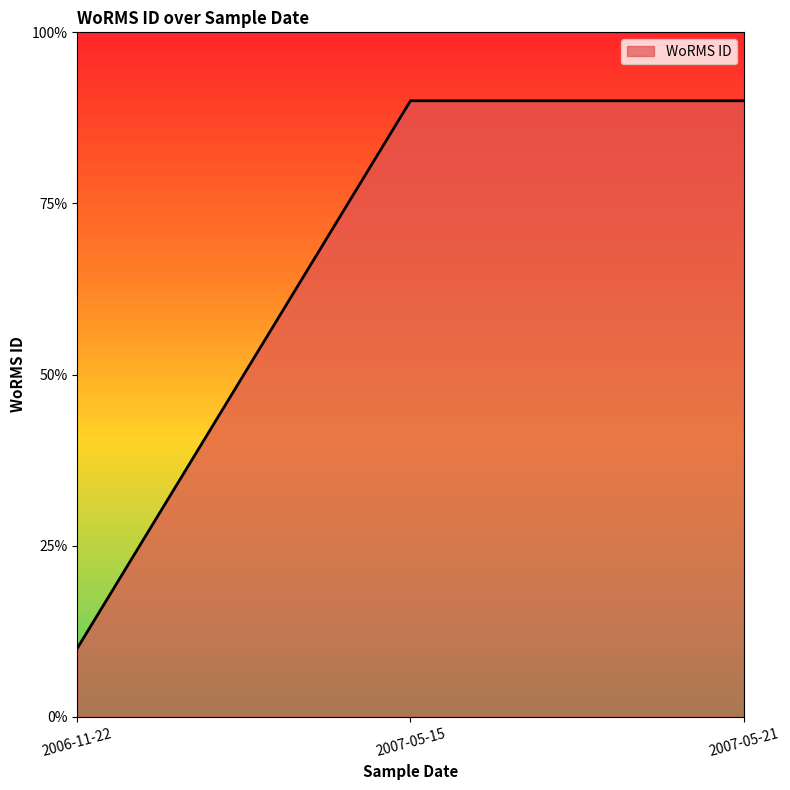

Which label corresponds to the largest value in the chart?

2007-05-15